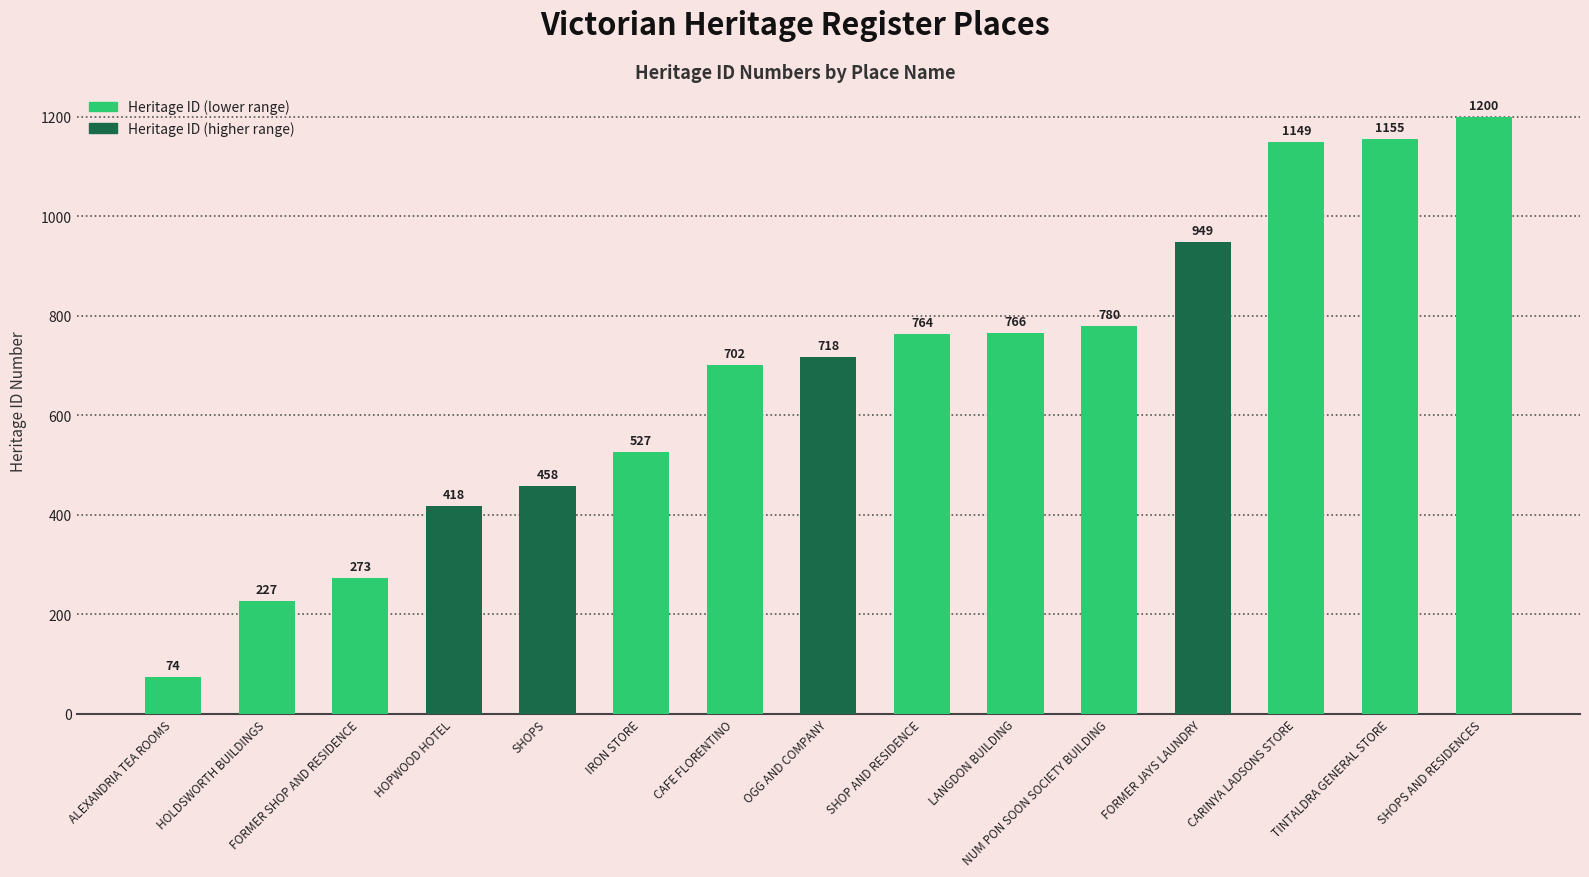

What is the sum of the values at HOLDSWORTH BUILDINGS and NUM PON SOON SOCIETY BUILDING?

1007